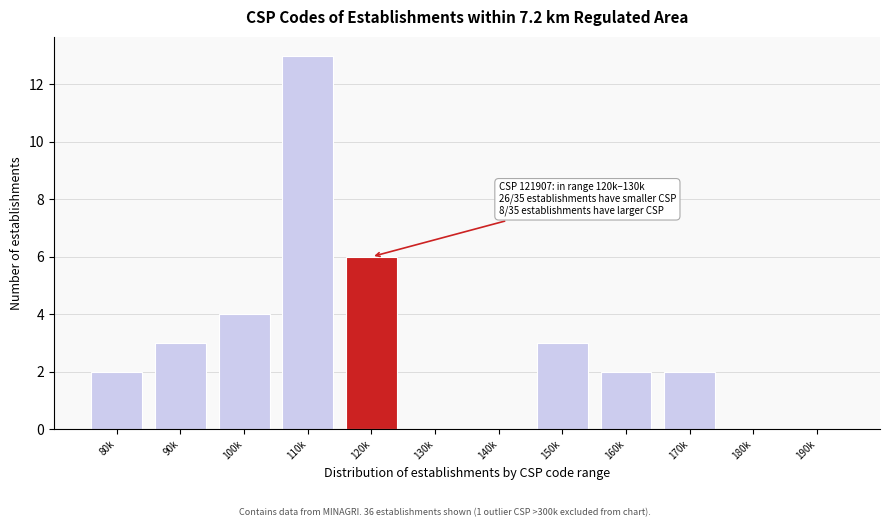

Reading right to left, extract all data points from this chart.

190k=0	180k=0	170k=2	160k=2	150k=3	140k=0	130k=0	120k=6	110k=13	100k=4	90k=3	80k=2